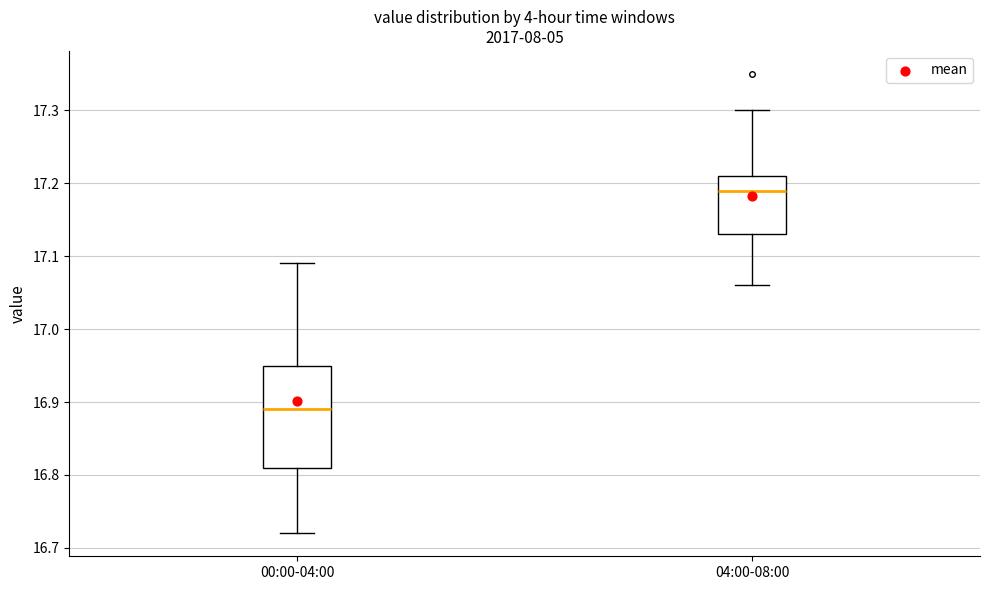

Which box has the lowest median line?

00:00-04:00